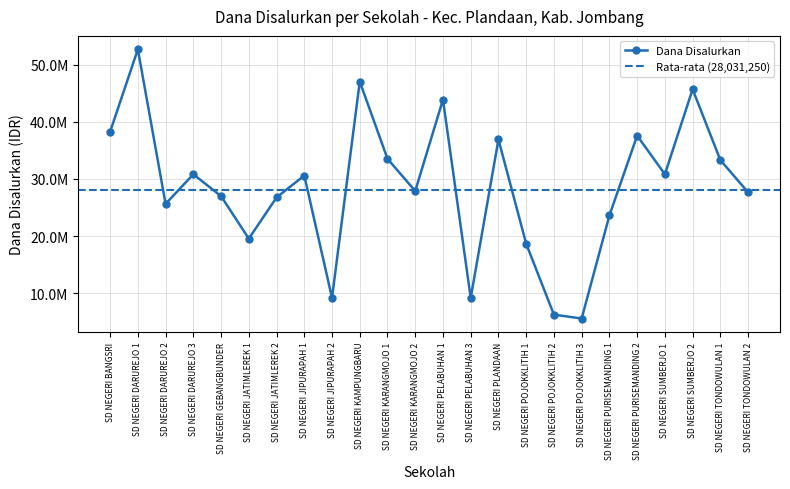

What is the value of the 1st point from the left?

38250000